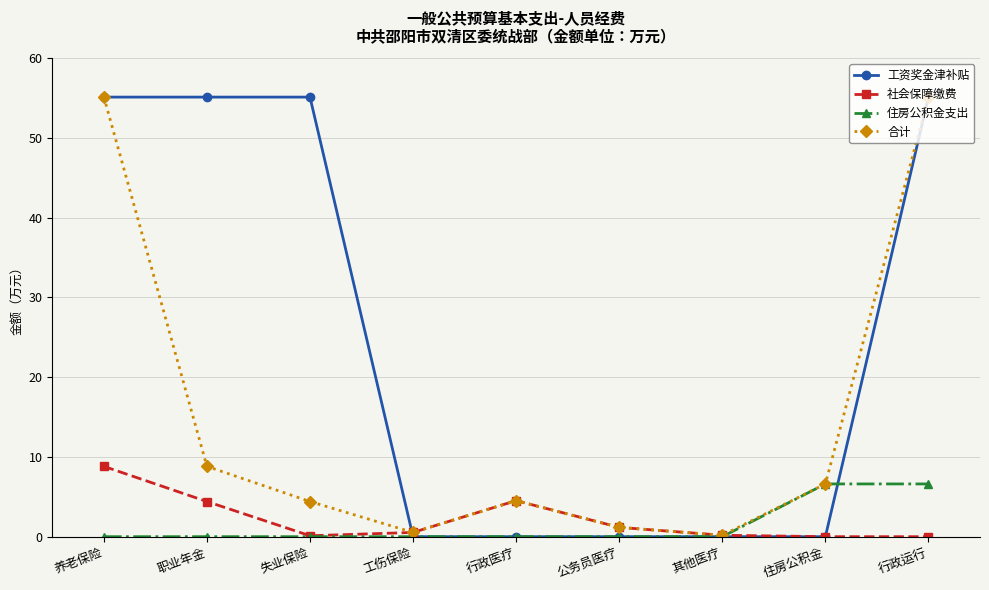

Where does the 合计 series first go above 4?

养老保险